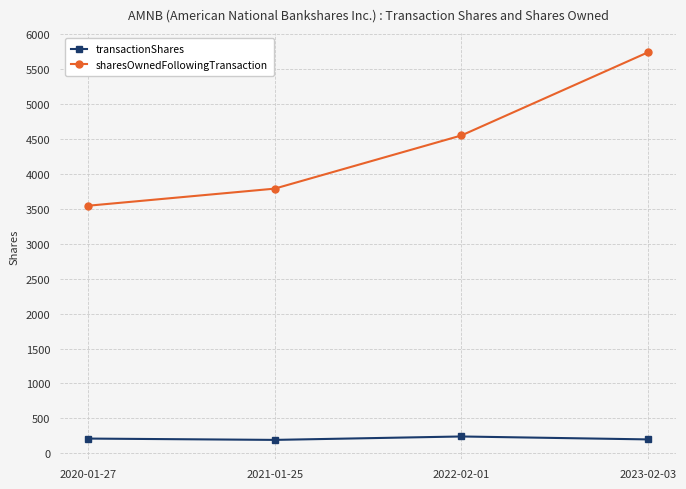

How many categories are shown in the chart?

4